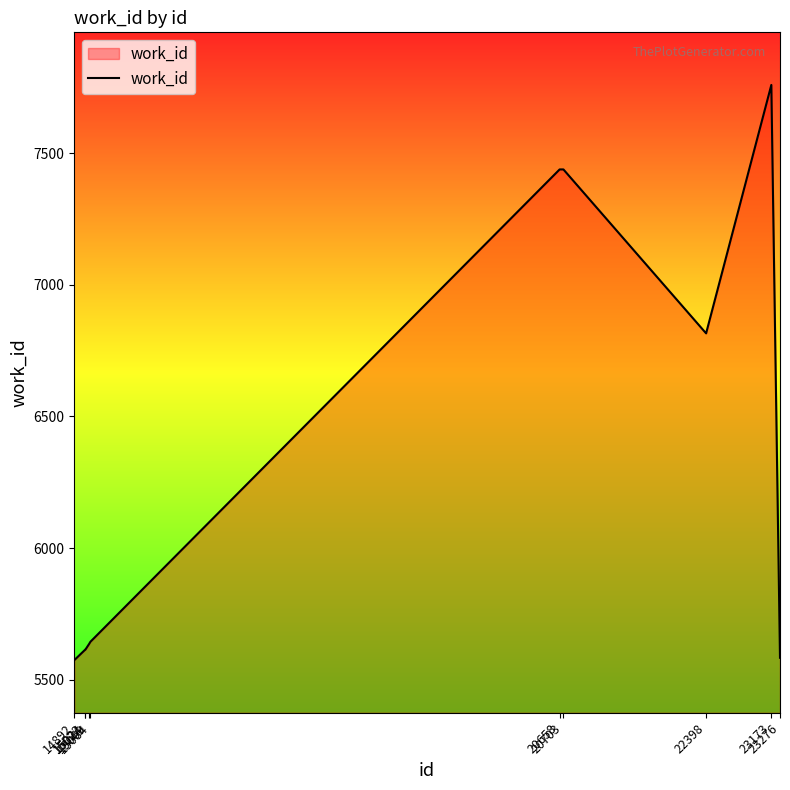

The chart shows a value of 7439 at 20658. True or false?

True